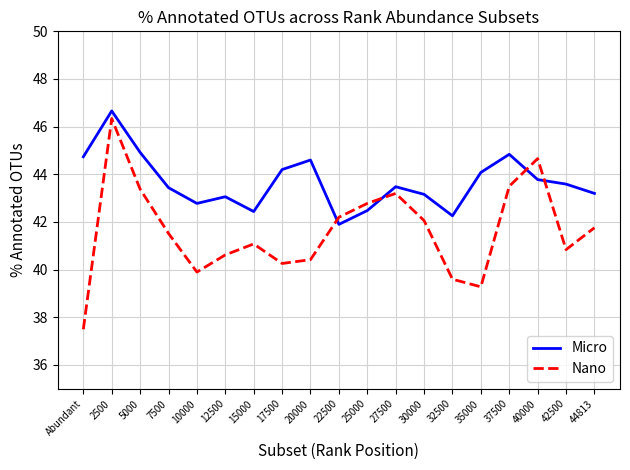

What position from the left is 25000?

11